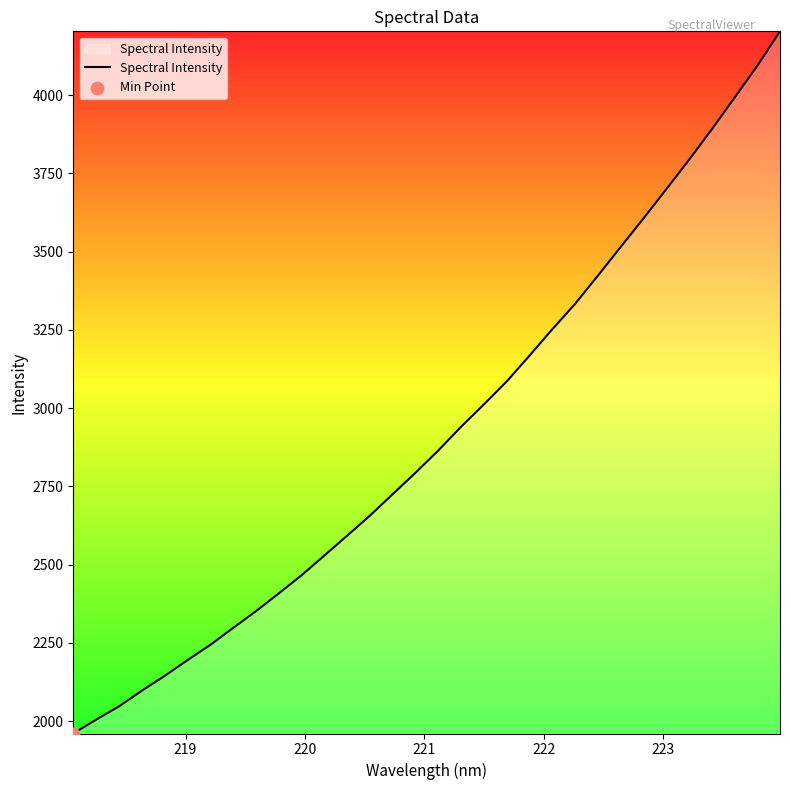

What is the smallest value displayed?

1960.9